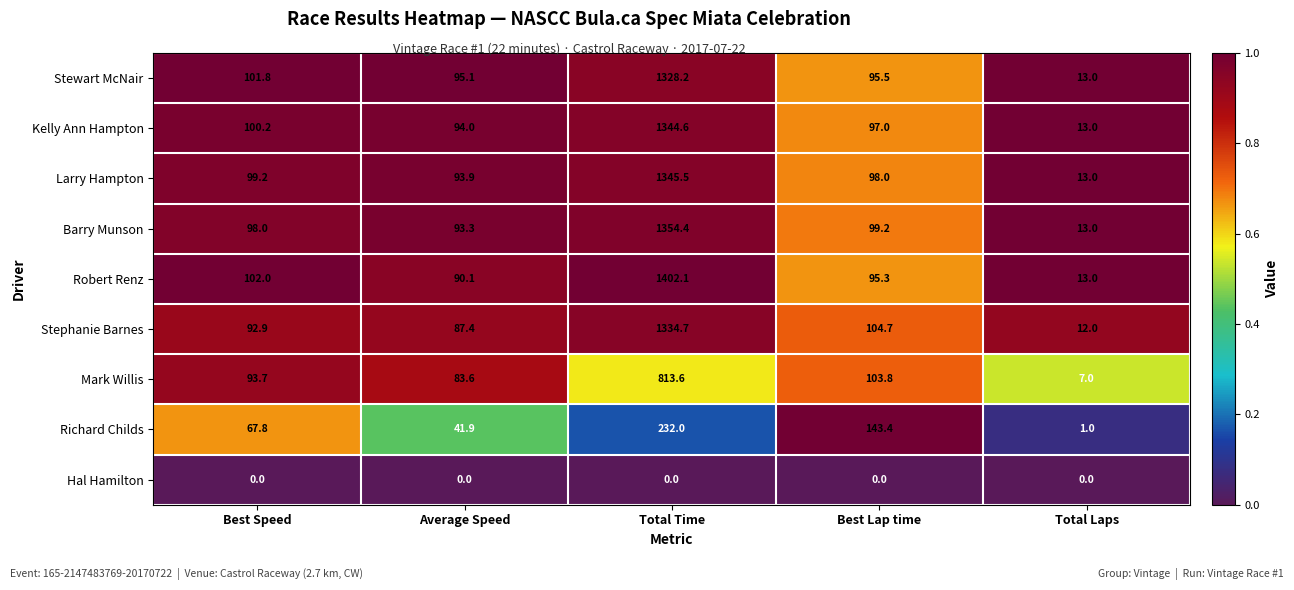

The Stewart McNair series shows 101.8 at Best Speed. True or false?

True